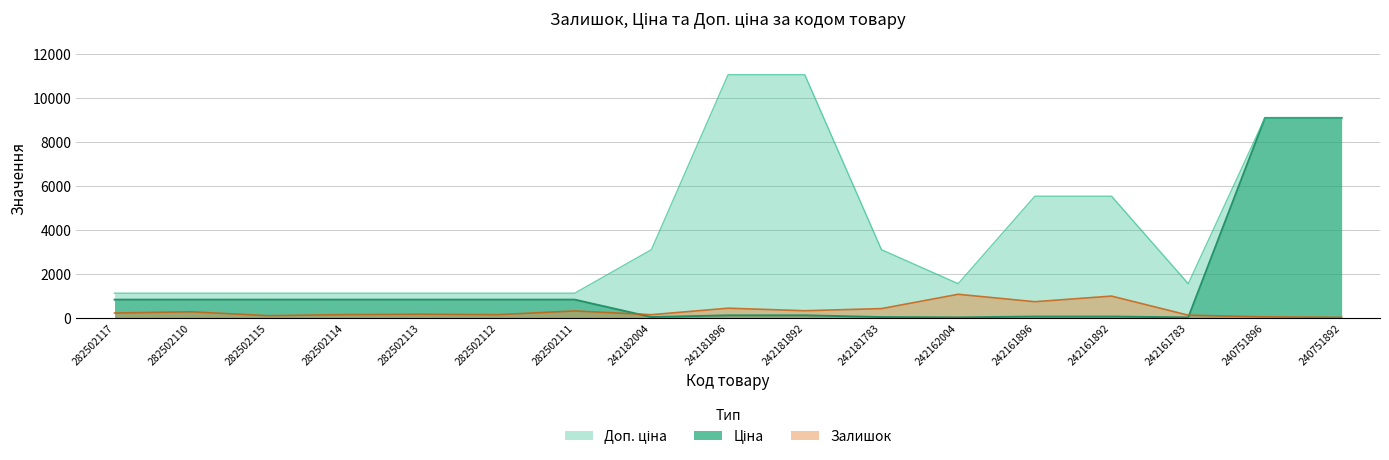

Rank the series by their average value, from highest to lowest.

Доп. ціна, Ціна, Залишок